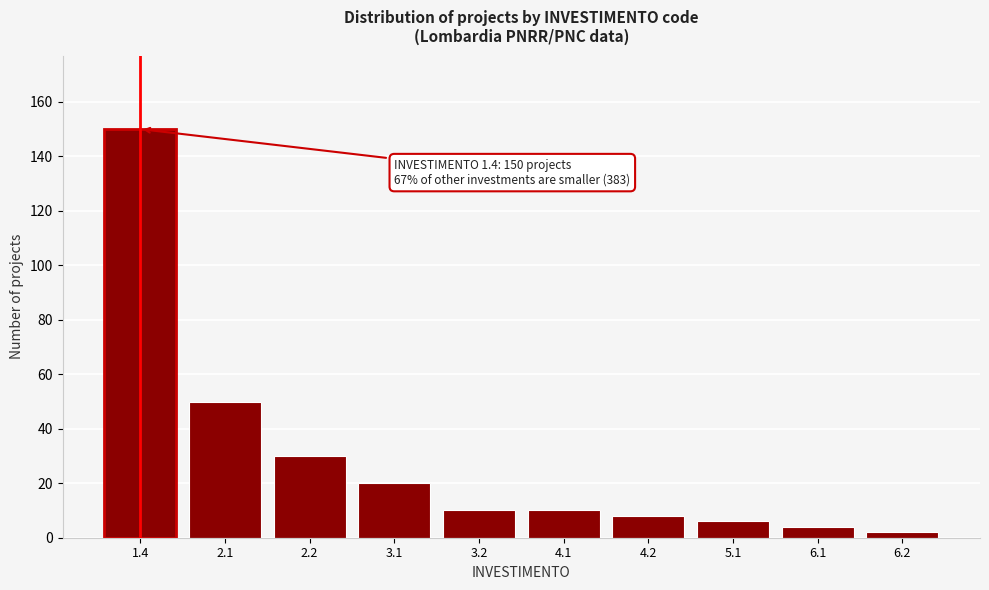

Reading left to right, extract all data points from this chart.

1.4=150	2.1=50	2.2=30	3.1=20	3.2=10	4.1=10	4.2=8	5.1=6	6.1=4	6.2=2